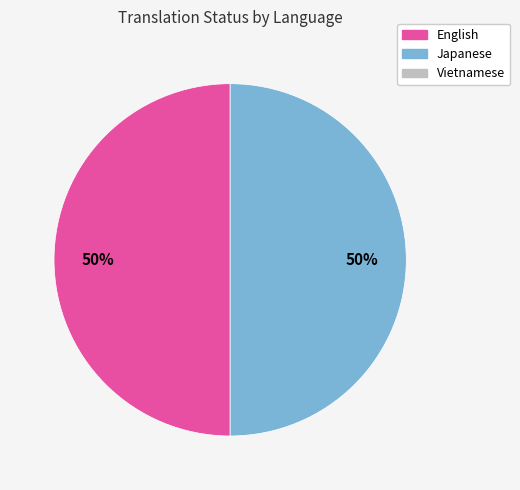

To the nearest percent, what is the average slice percentage?

50%